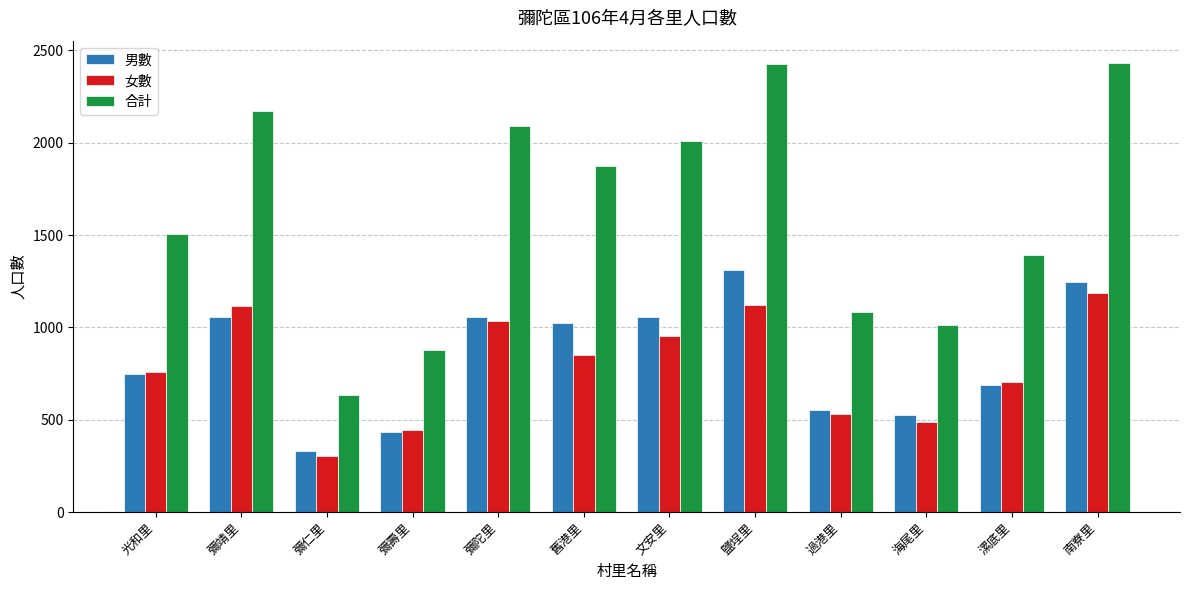

What is the greatest value displayed?

2431